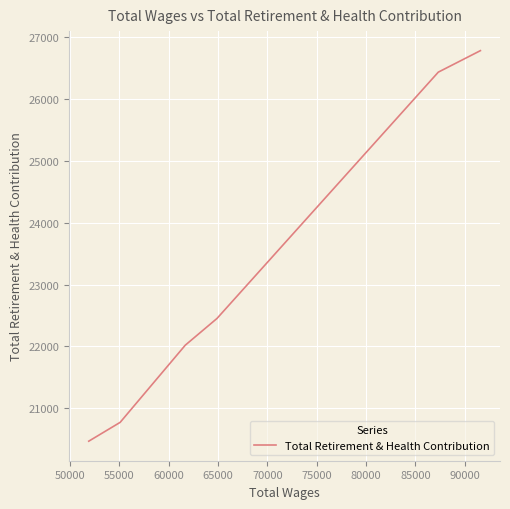

True or false: the data has more than 2 interior local peaks.

False